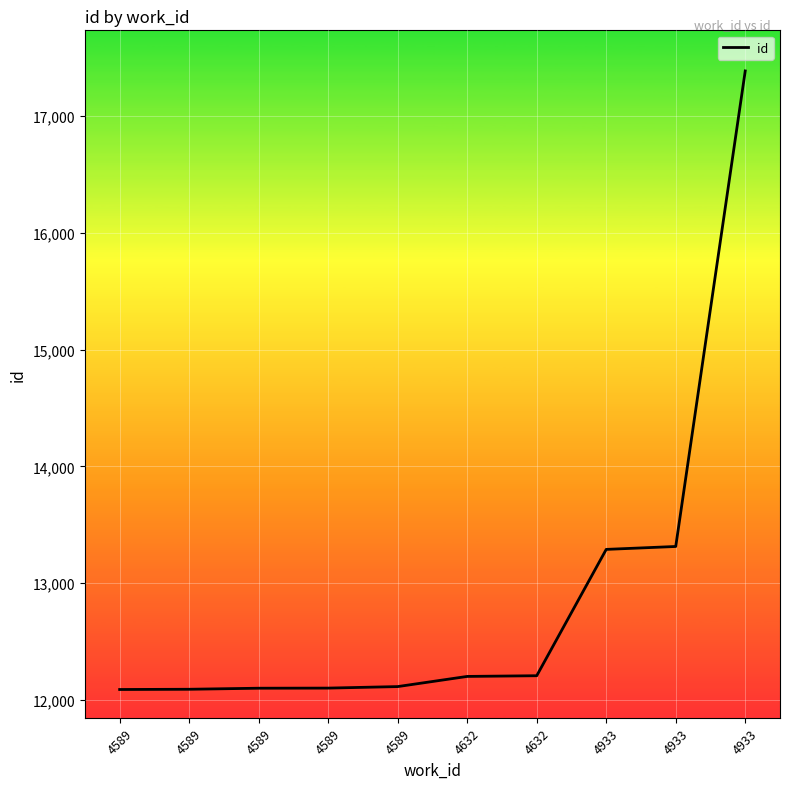

Between 4933 and 4589, which is larger?

4933